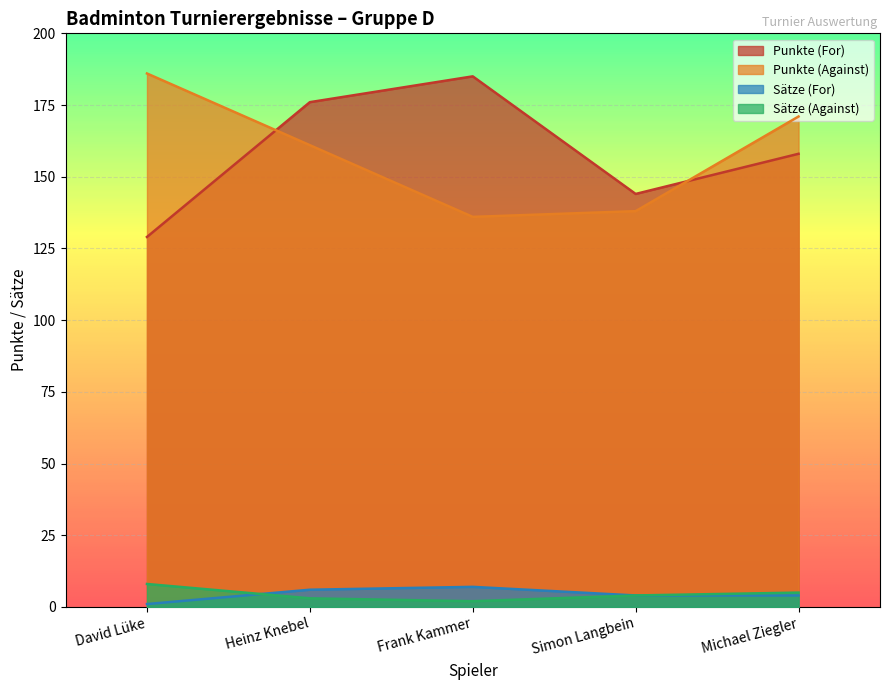

What is the value of the Punkte (Against) point at the 3rd from the left?

136